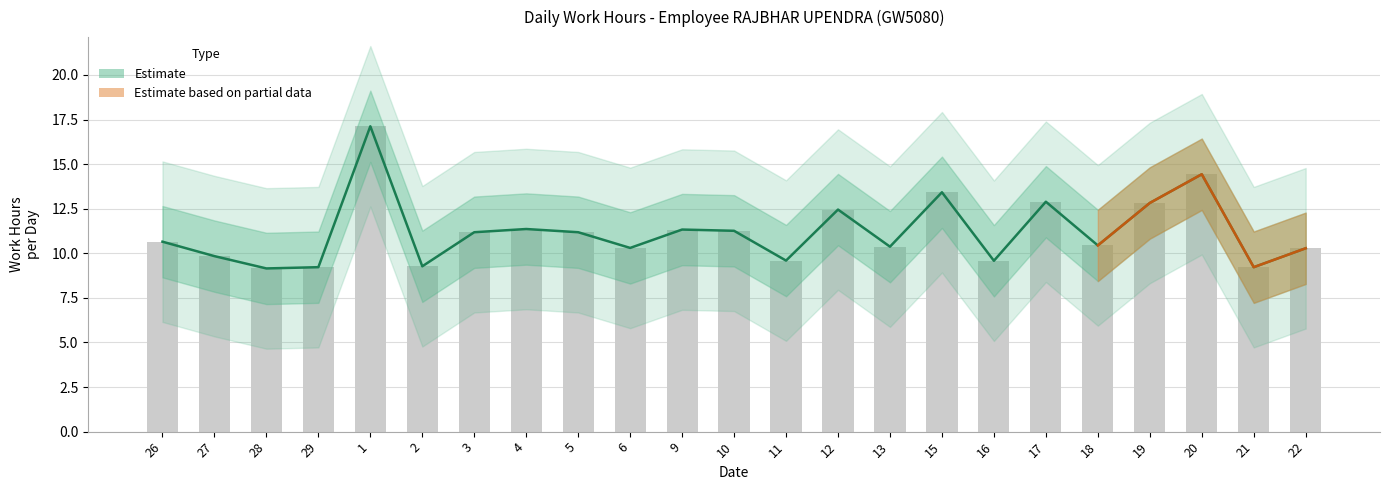

The value of Low Upper Band at 16 is 9.6. True or false?

True